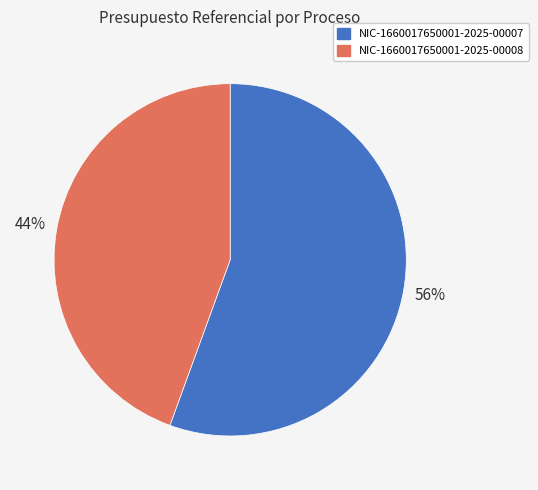

Between NIC-1660017650001-2025-00007 and NIC-1660017650001-2025-00008, which is larger?

NIC-1660017650001-2025-00007